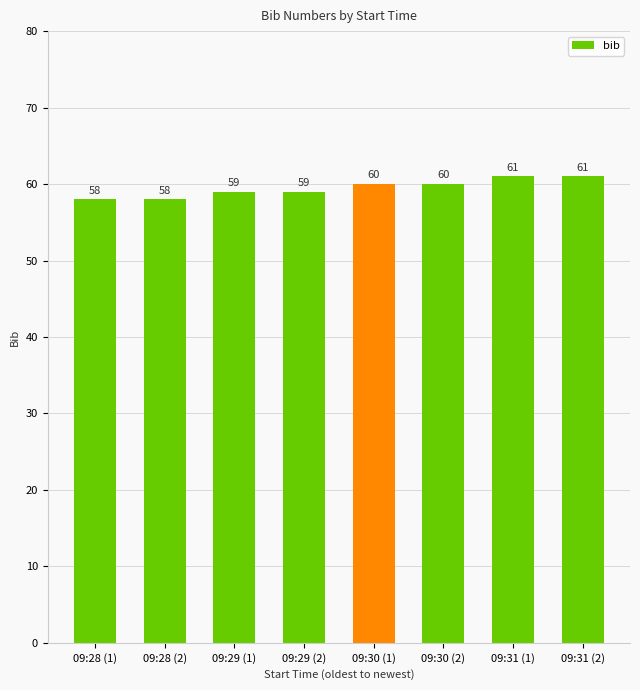

Between 09:28 (2) and 09:29 (2), which is larger?

09:29 (2)